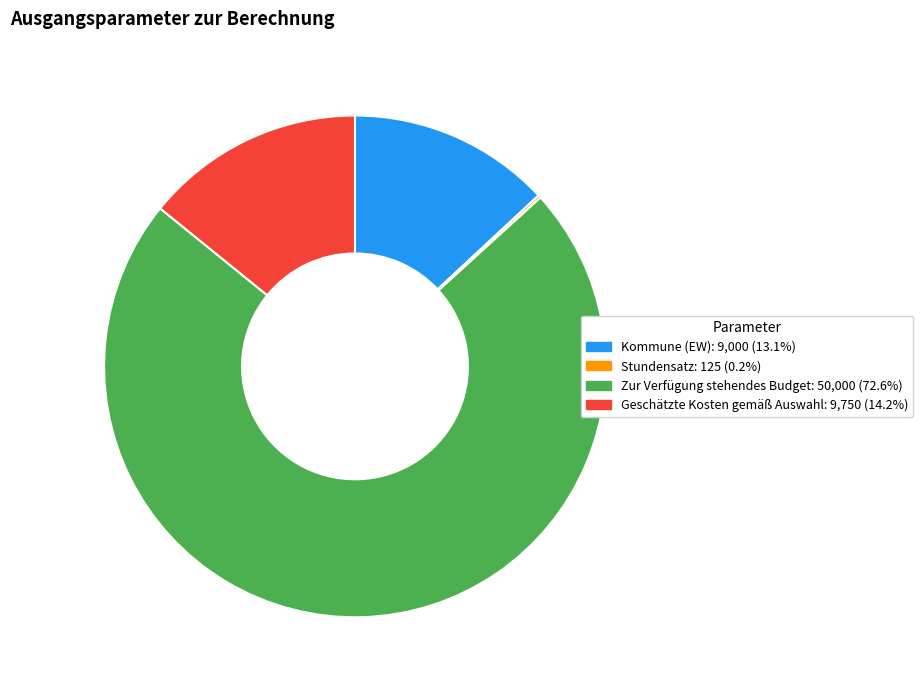

Does Geschätzte Kosten gemäß Auswahl account for over 50% of the chart?

No